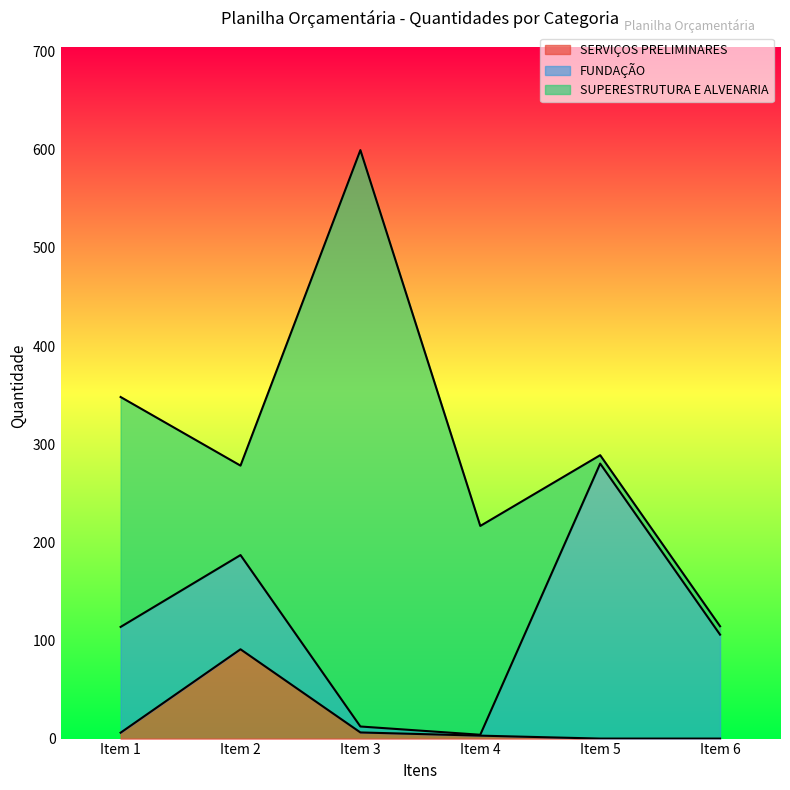

What is the spread (max minus min) of values at Item 6?

105.9